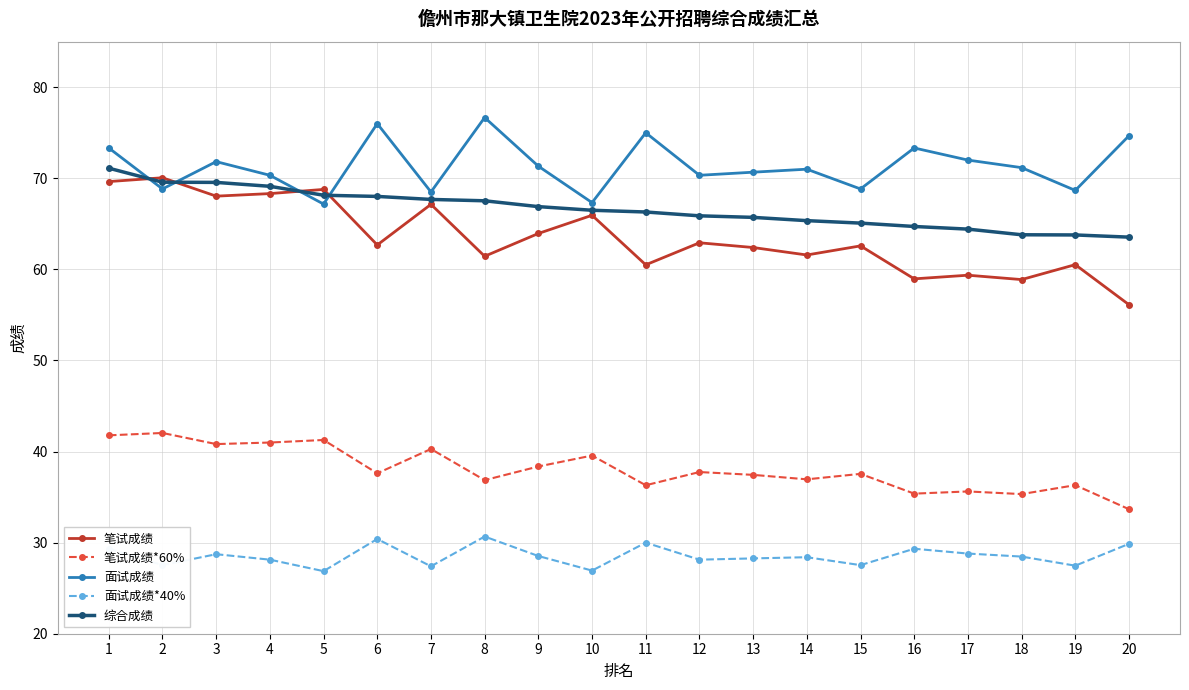

Is the value of 面试成绩 at 12 greater than the value of 笔试成绩*60% at 15?

Yes